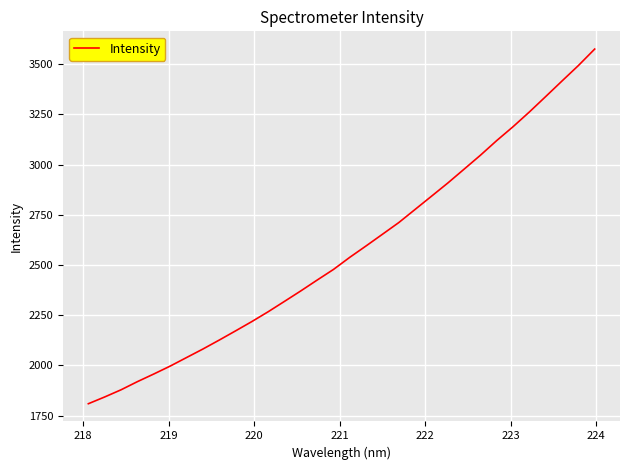

Is this an area chart (filled region under the line)?

No